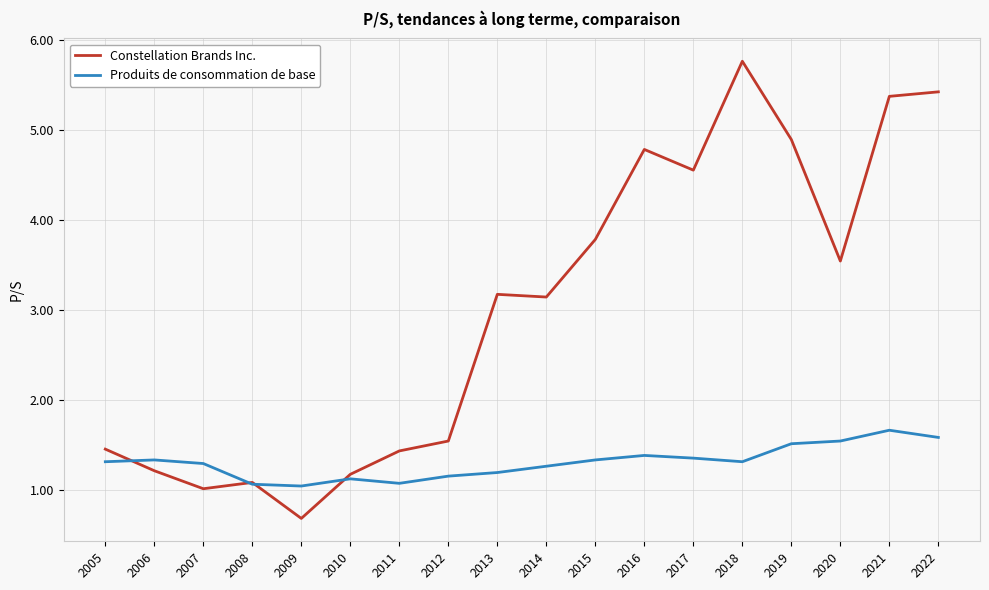

Between which two adjacent categories do Constellation Brands Inc. and Produits de consommation de base first intersect?

2005 and 2006